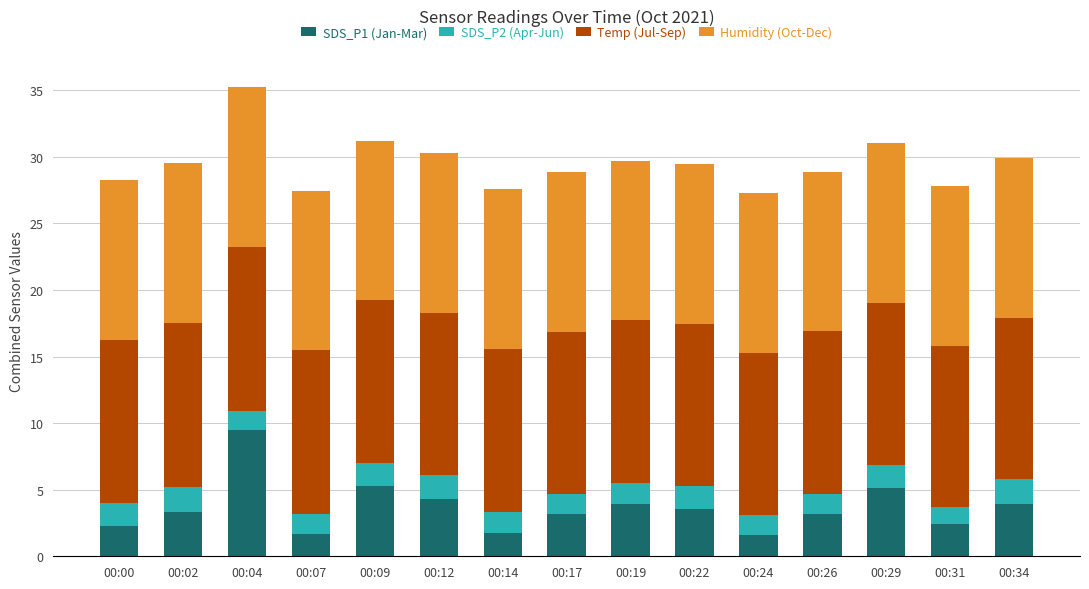

What is the total value across all series at 00:14?

27.5